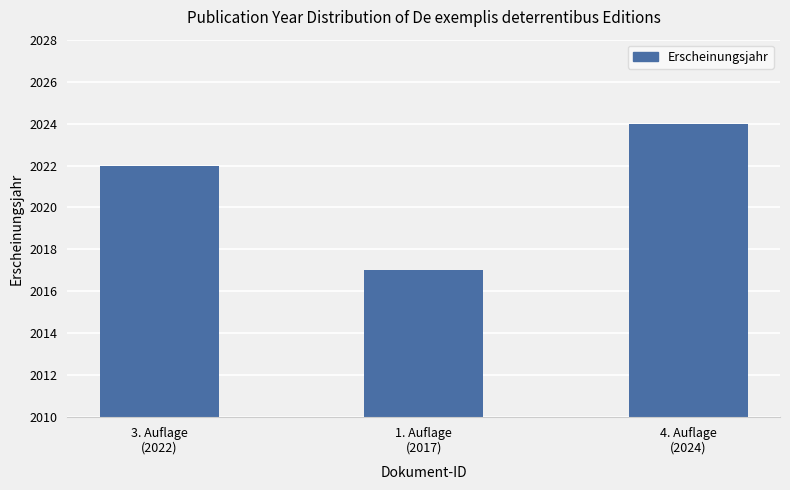

What is the smallest value displayed?

2017